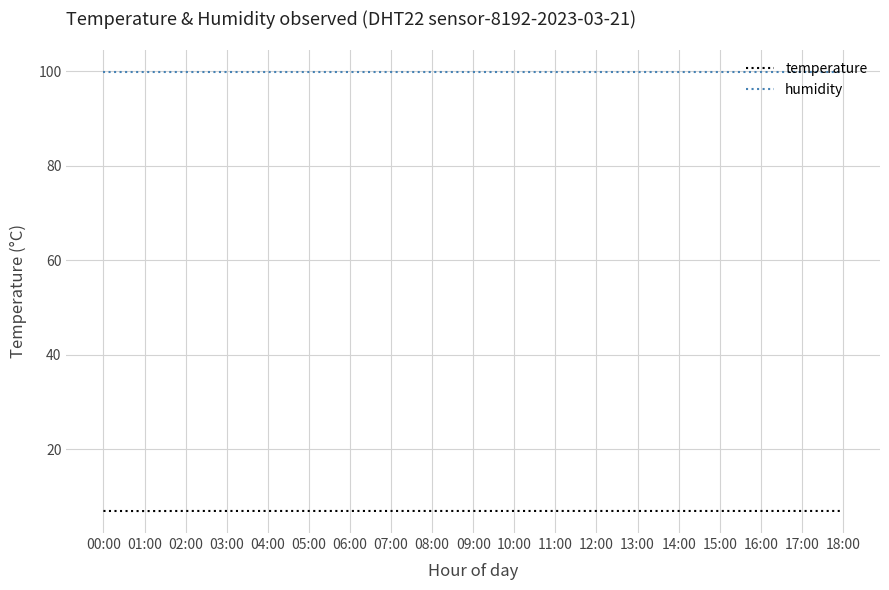

How many lines are shown in the chart?

2